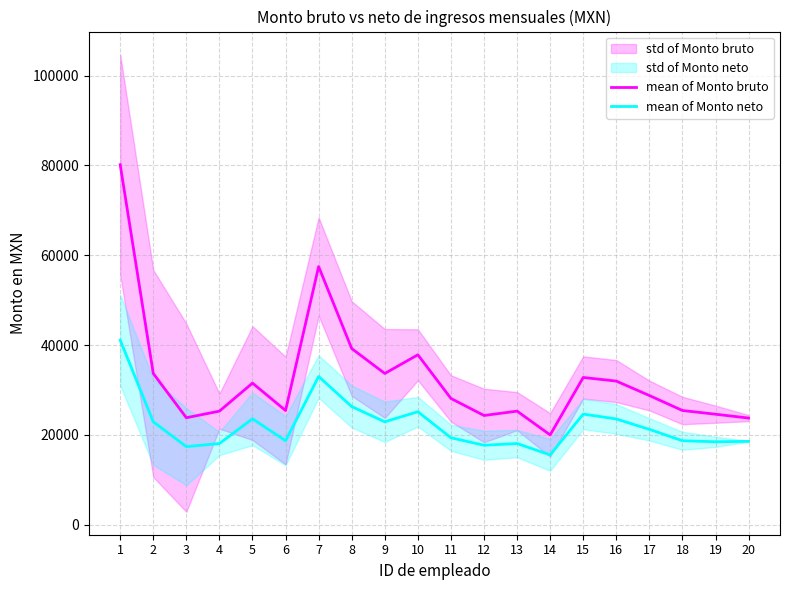

The value of mean of Monto bruto at 7 is 57475.7. True or false?

True